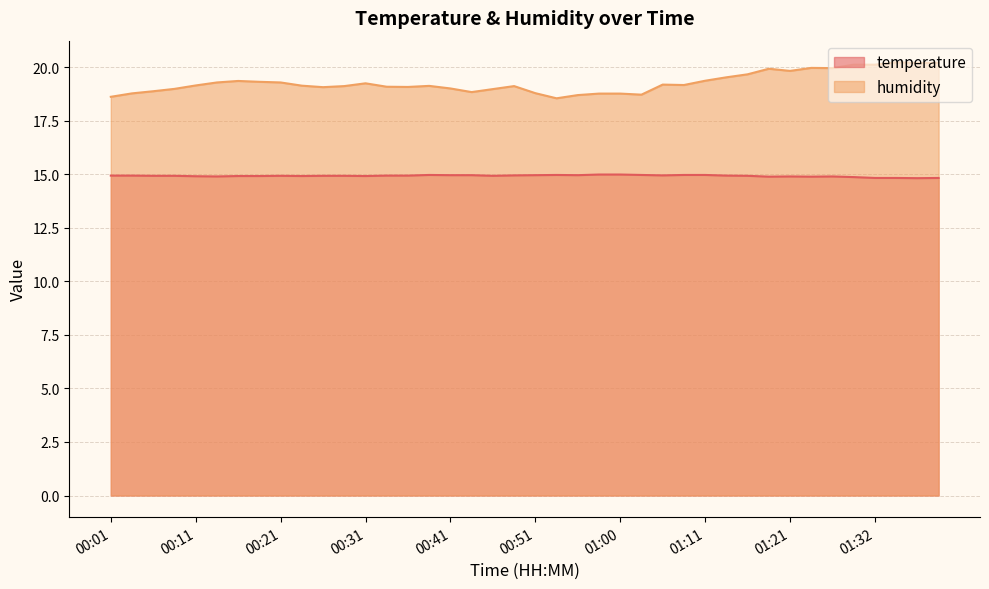

True or false: humidity and temperature cross at least once.

False